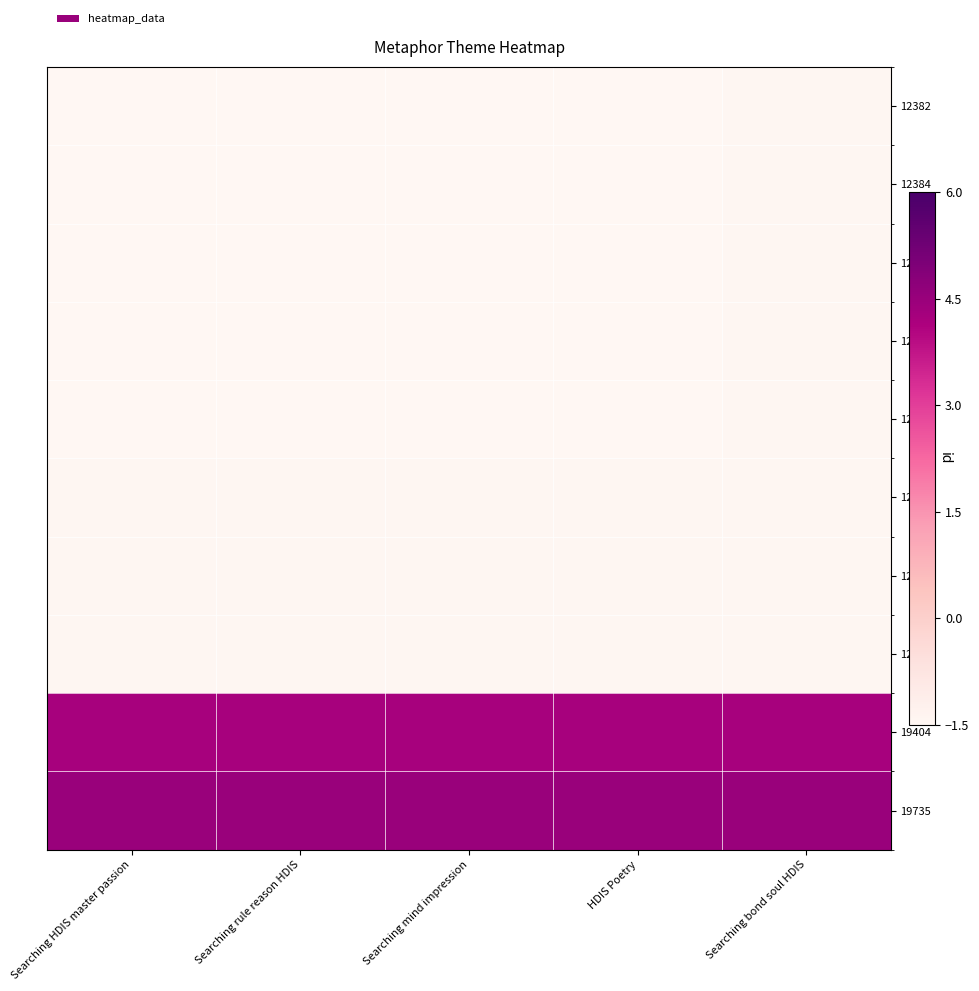

How many distinct data groups are displayed?

10